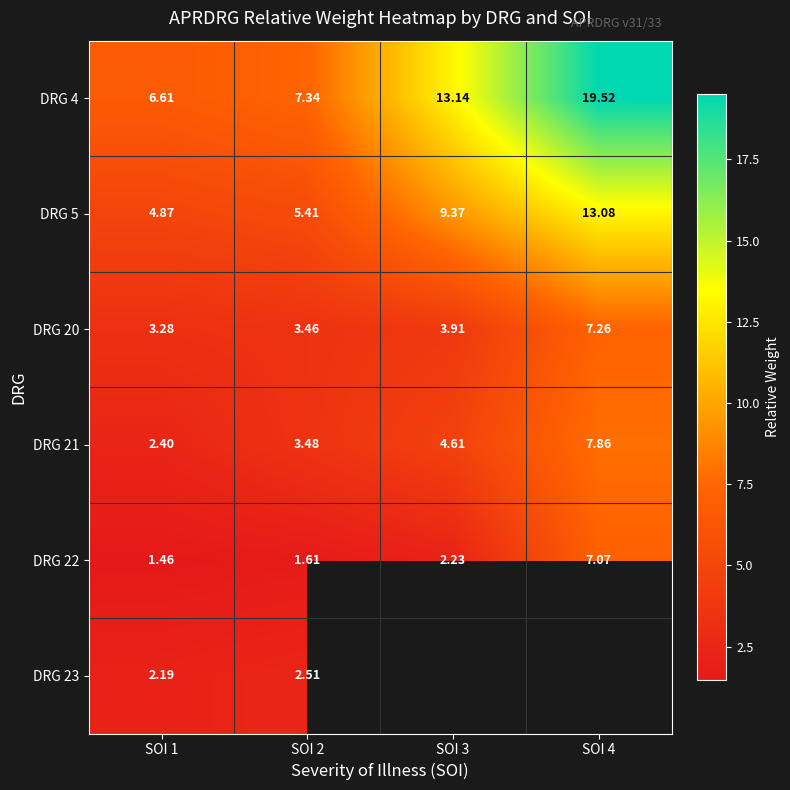

At which category does the chart reach its peak across all series?

SOI 4